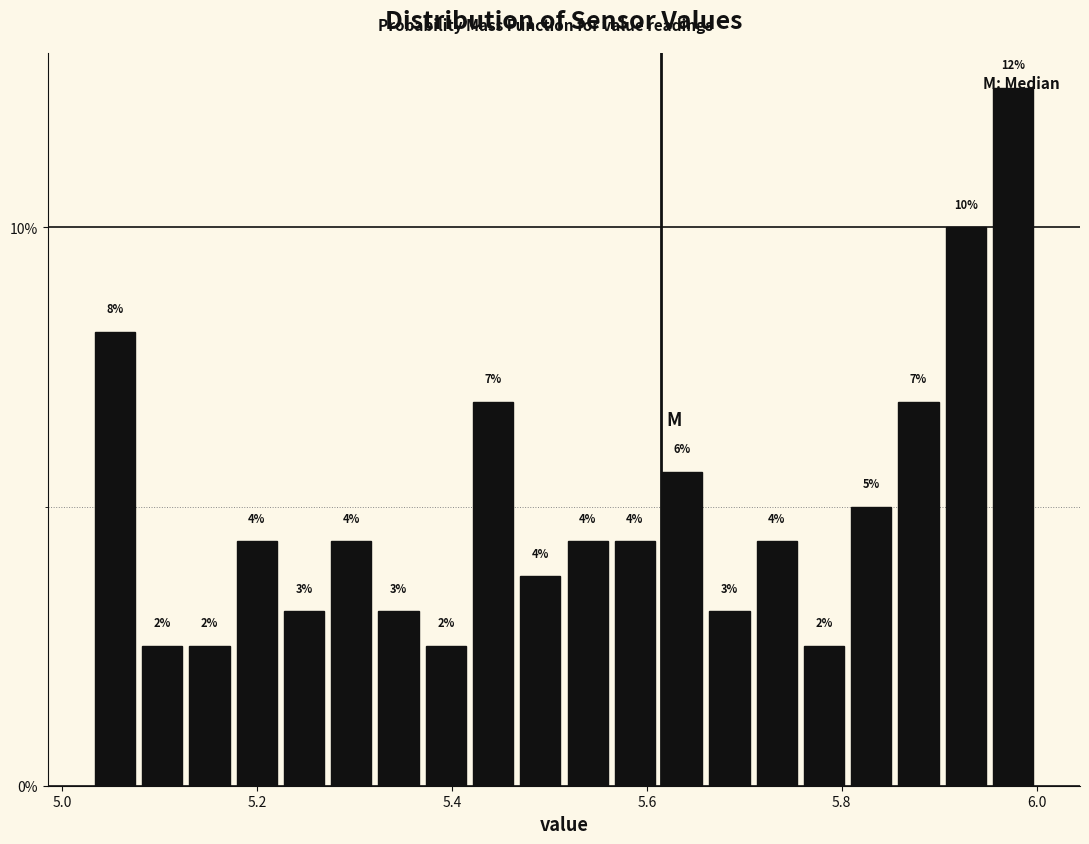

Read against the x-axis, roughly where is the centre of the tallest bar?

5.98